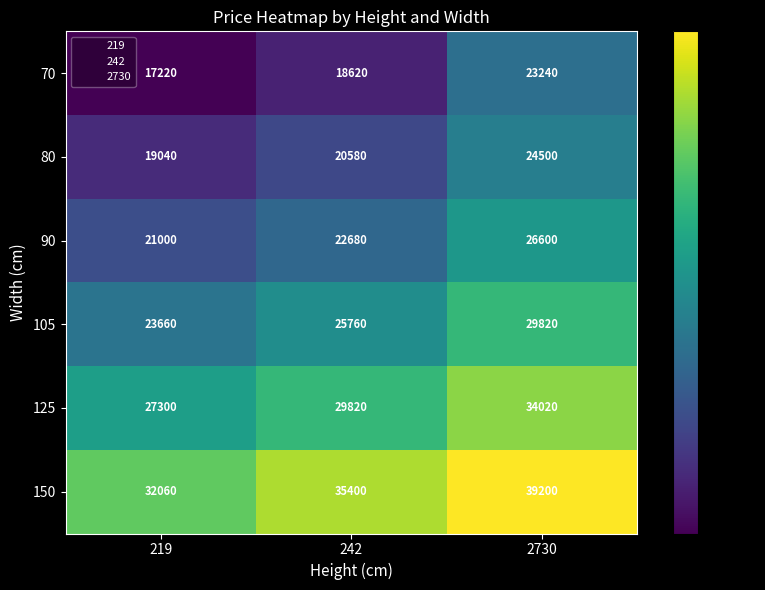

Reading right to left, what are all the values shown in this chart?

70: 23240	18620	17220
80: 24500	20580	19040
90: 26600	22680	21000
105: 29820	25760	23660
125: 34020	29820	27300
150: 39200	35400	32060